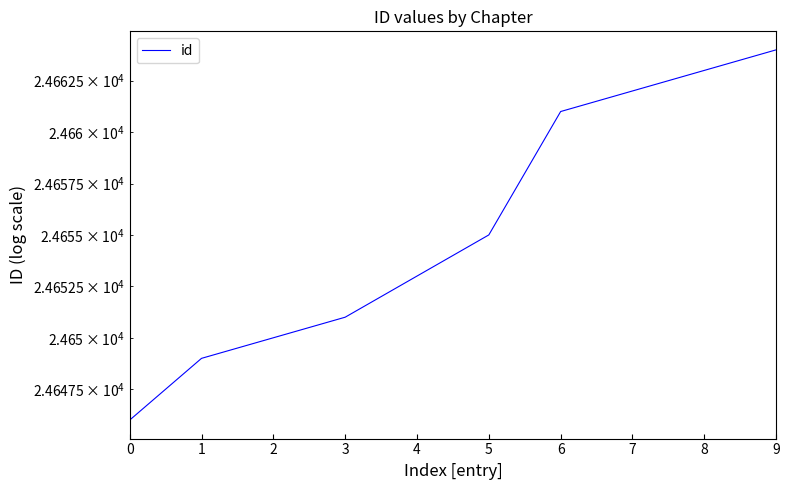

Is it true that the value at 0 is 24646?

True